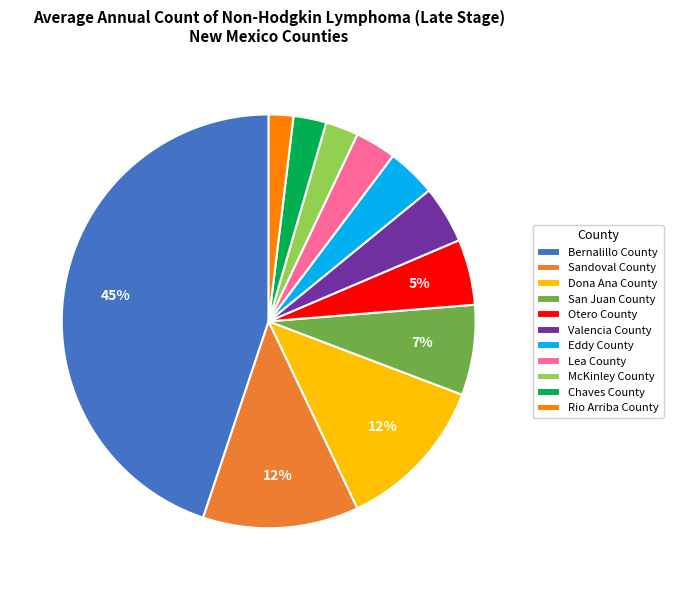

Which category has the smallest portion of the pie?

Rio Arriba County